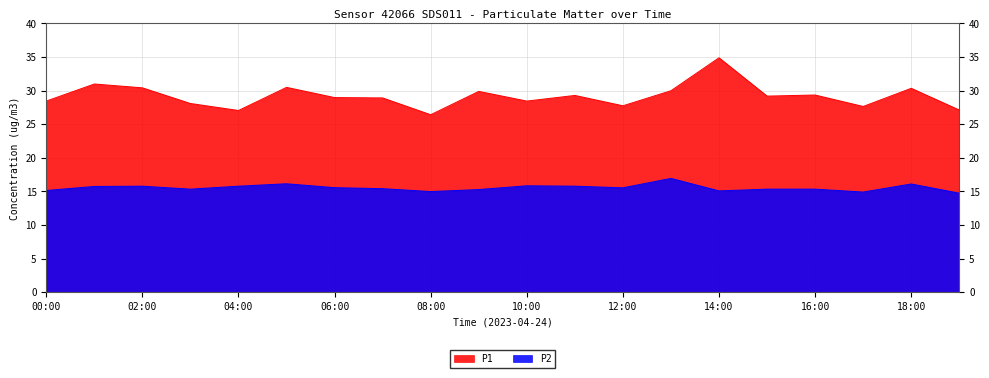

How many interior local peaks does the P2 series have?

5